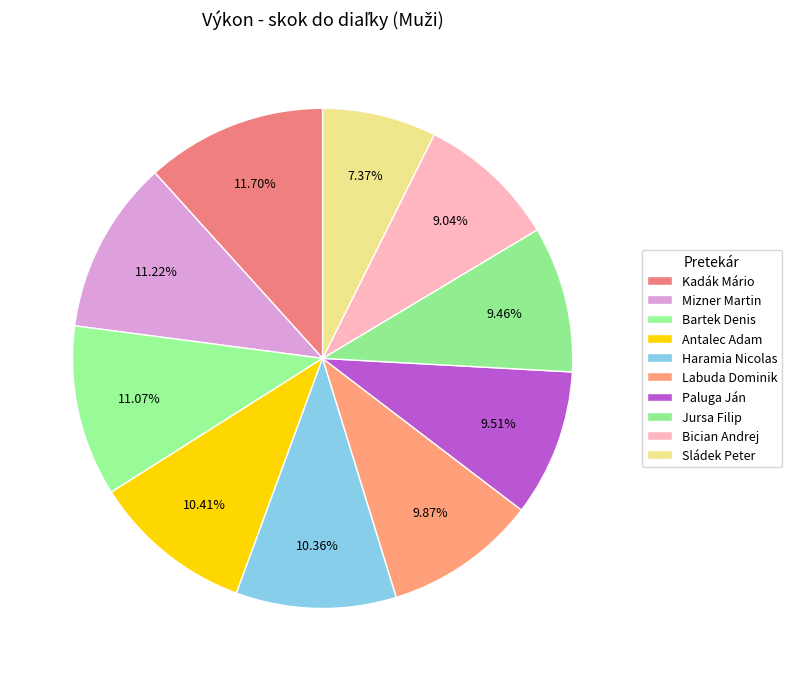

Rank the categories by value from highest to lowest.

Kadák Mário, Mizner Martin, Bartek Denis, Antalec Adam, Haramia Nicolas, Labuda Dominik, Paluga Ján, Jursa Filip, Bician Andrej, Sládek Peter